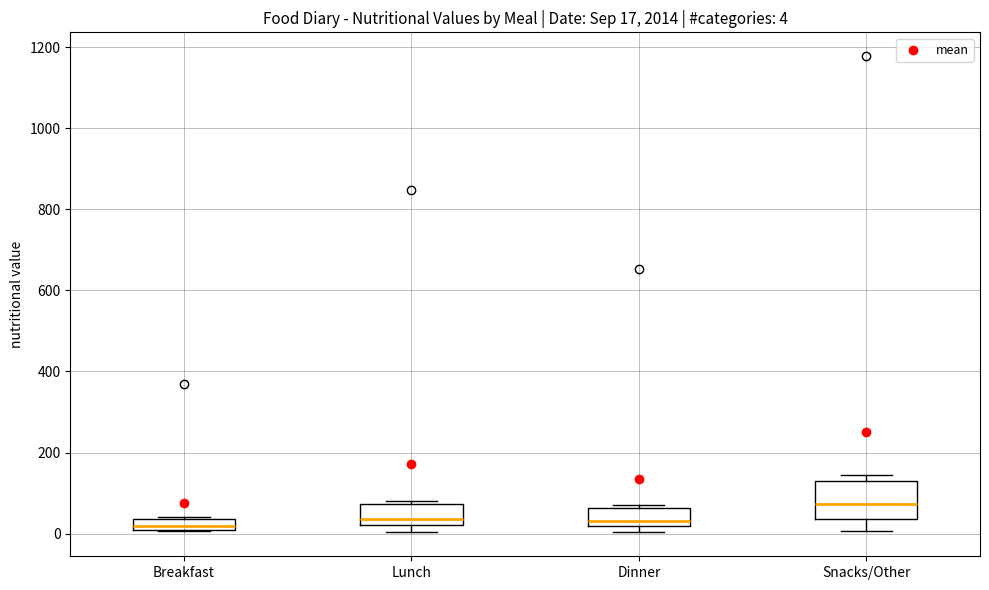

Comparing the boxes themselves (not the whiskers), which one is the tallest?

Snacks/Other